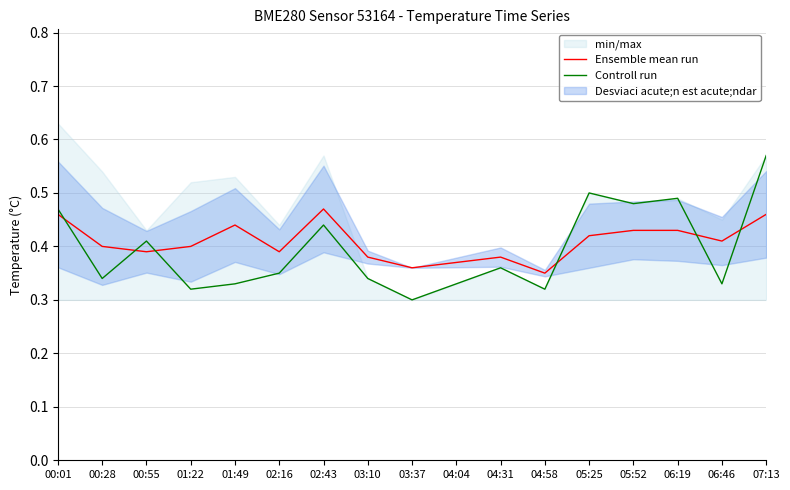

What position from the left is 01:49?

5